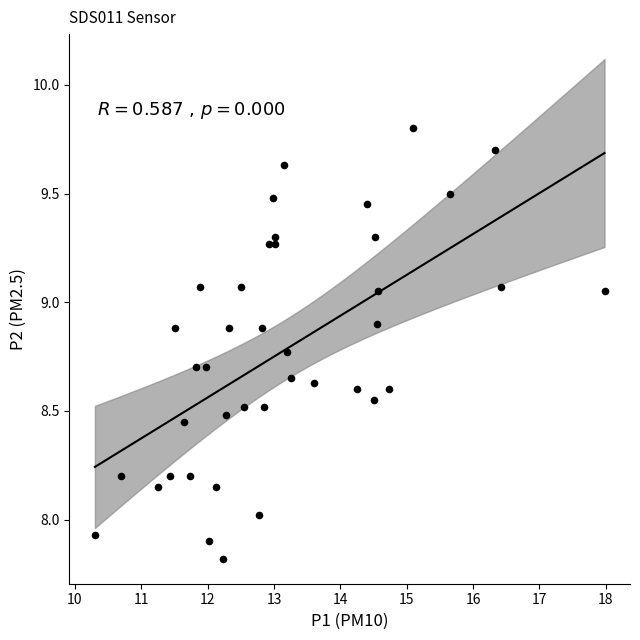

What is the range of Y values (max minus min)?

2.0